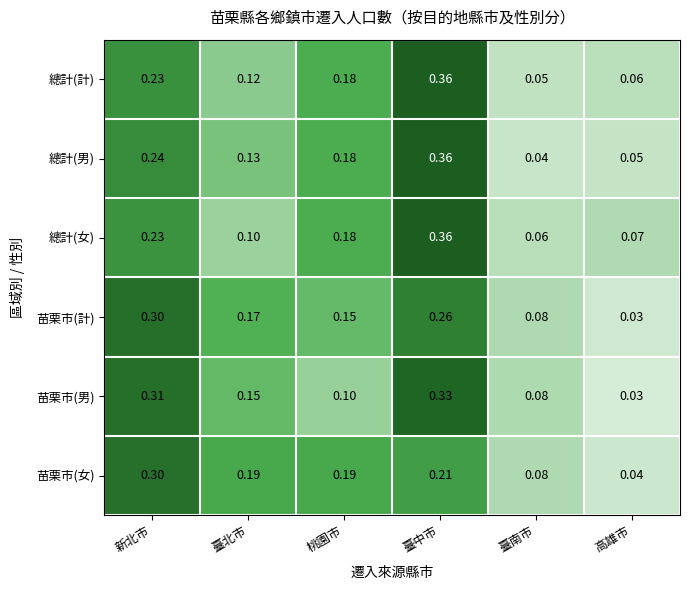

Which series changed the most between 桃園市 and 臺中市?

苗栗市(男)